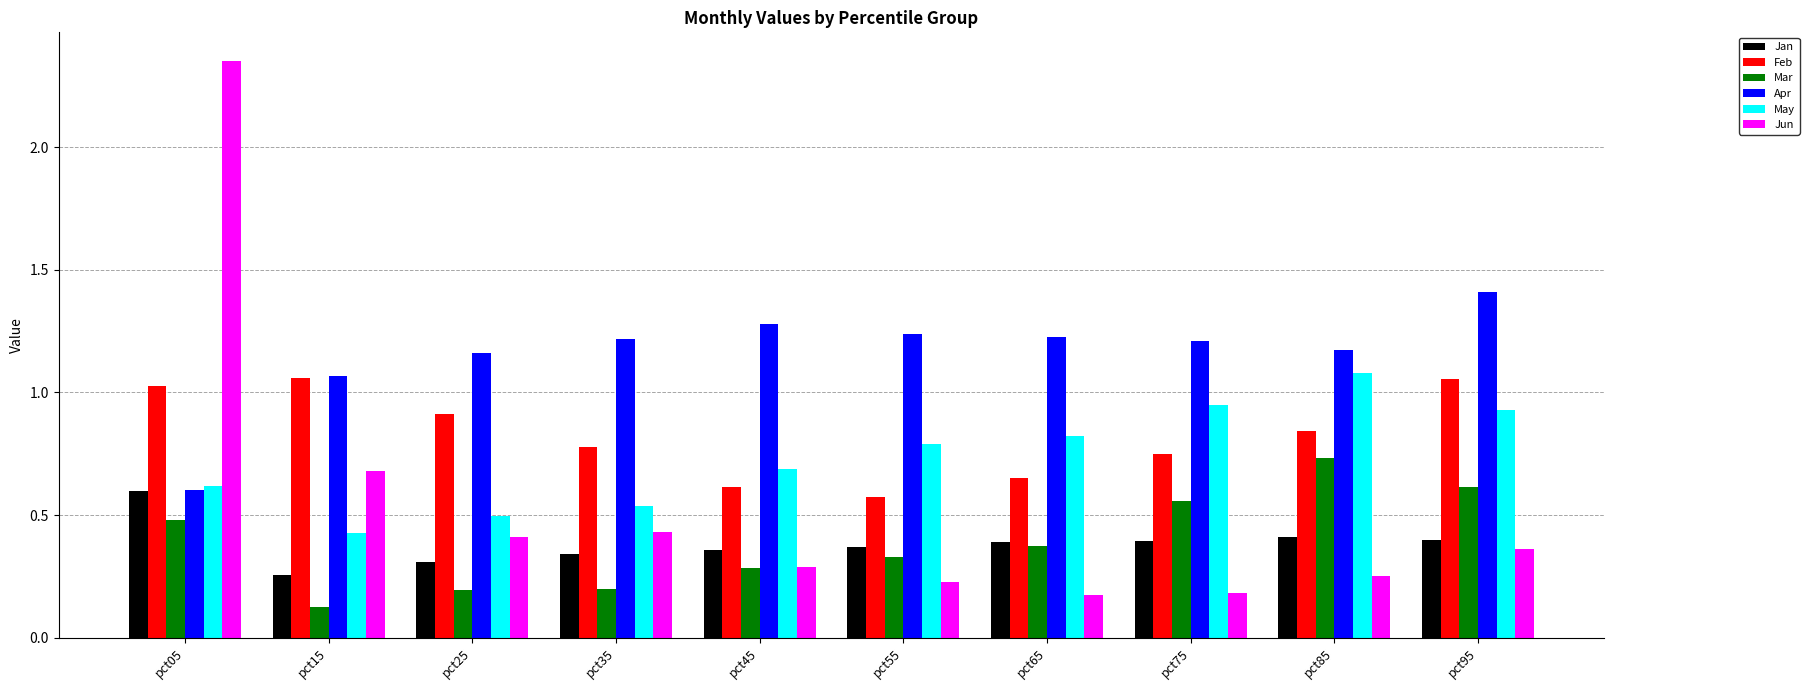

Rank the series at pct85 from lowest to highest value.

Jun, Jan, Mar, Feb, May, Apr